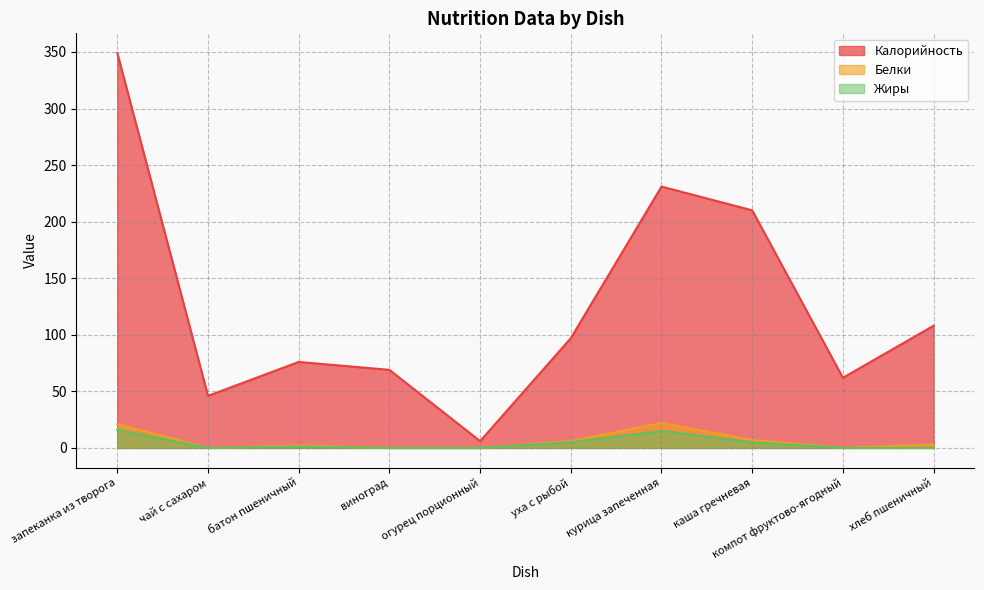

At which label does Калорийность first exceed 97?

запеканка из творога